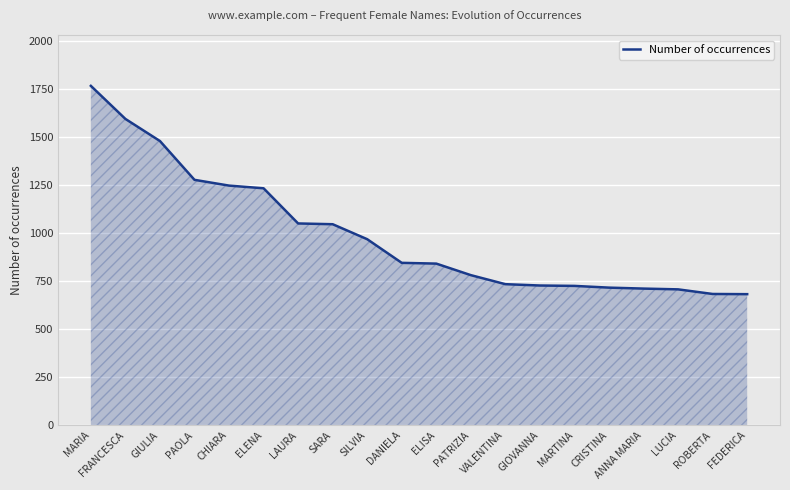

True or false: the data shows 844 at DANIELA.

True